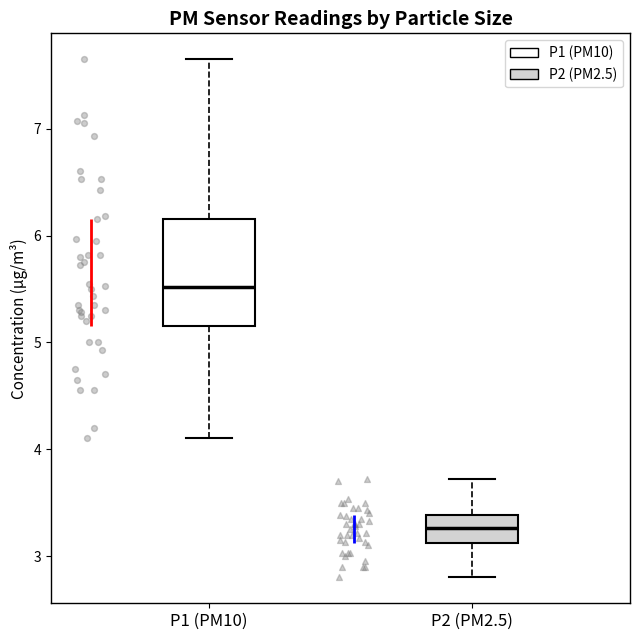

Reading left to right, read every box against the y-axis: the position of its median line, the range the box covers, and the ends of its whiskers. The values are not printed on the chart, so give them approximately, as read against the axis.

P1 (PM10): median 5.5, box 5.2 to 6.2, whiskers 4.1 to 7.7
P2 (PM2.5): median 3.3, box 3.1 to 3.4, whiskers 2.8 to 3.7